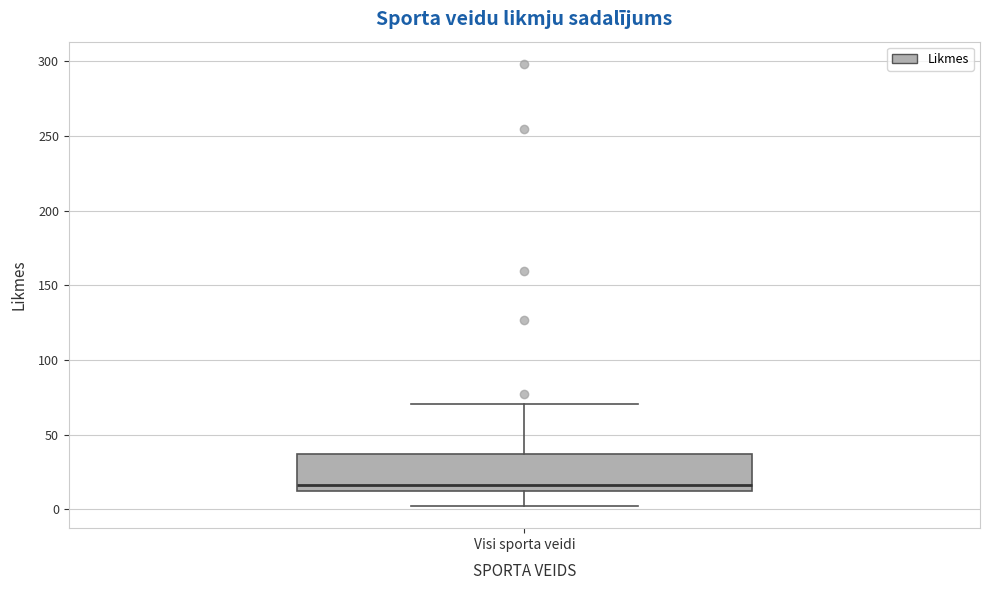

Where is the upper edge of the box for Visi sporta veidi on the y-axis? The values are not printed on the chart, so give them approximately, as read against the axis.

35